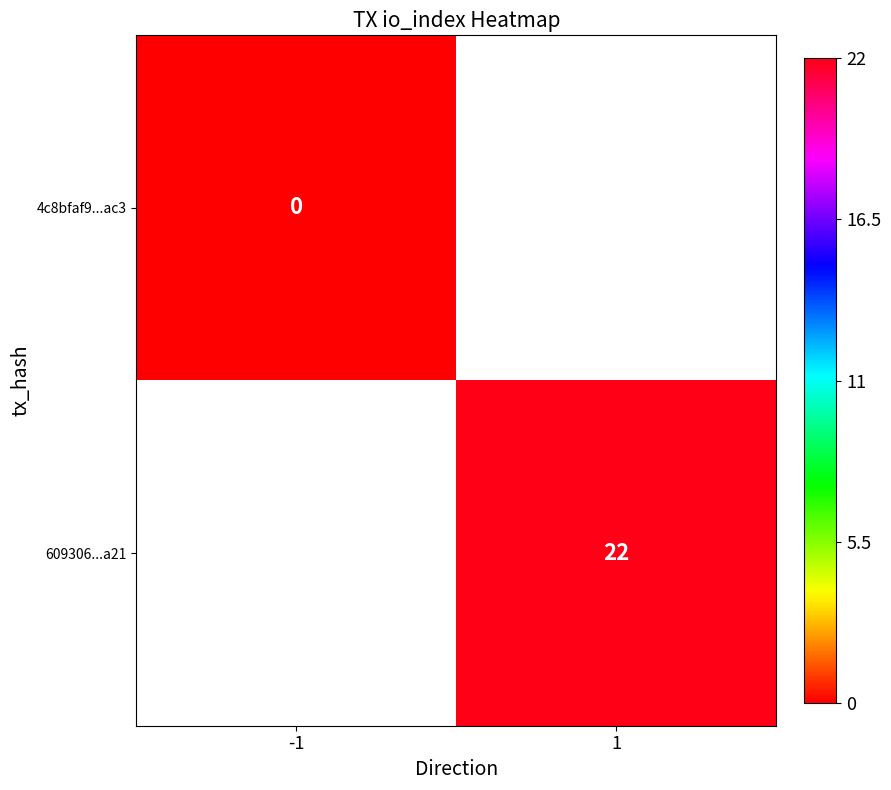

The 609306...a21 series shows 8 at 1. True or false?

False